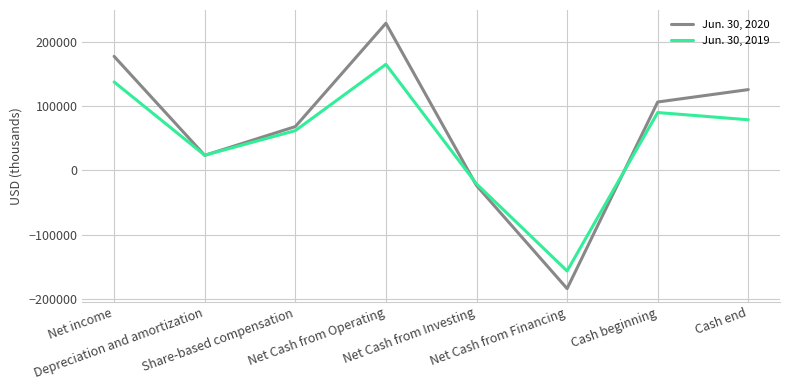

At which category does Jun. 30, 2019 reach its first local valley?

Depreciation and amortization